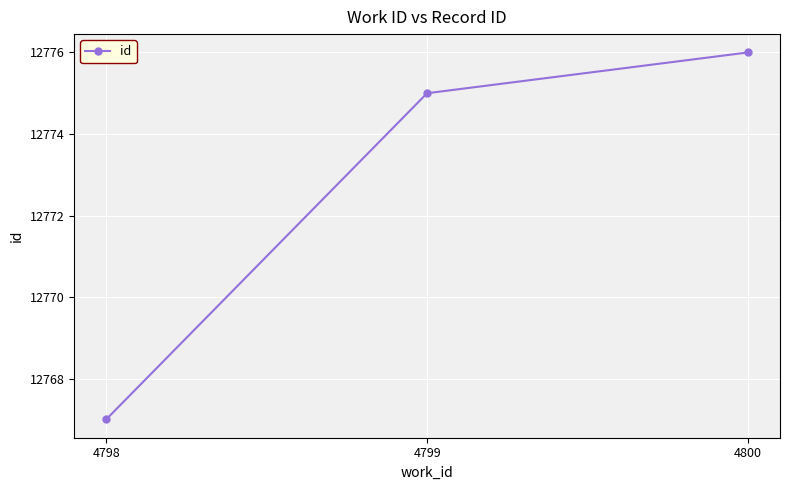

Reading right to left, extract all data points from this chart.

4800=12776	4799=12775	4798=12767